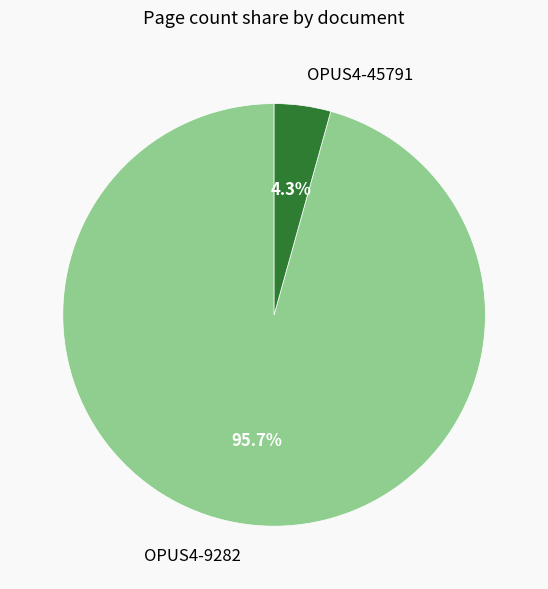

How many segments does this pie chart have?

2